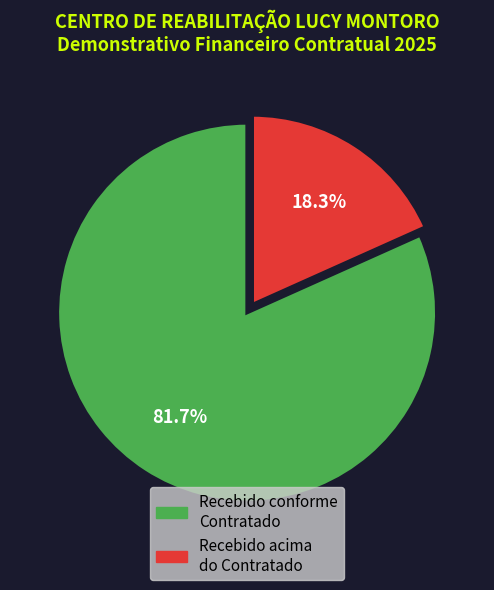

How many slices are in this pie chart?

2